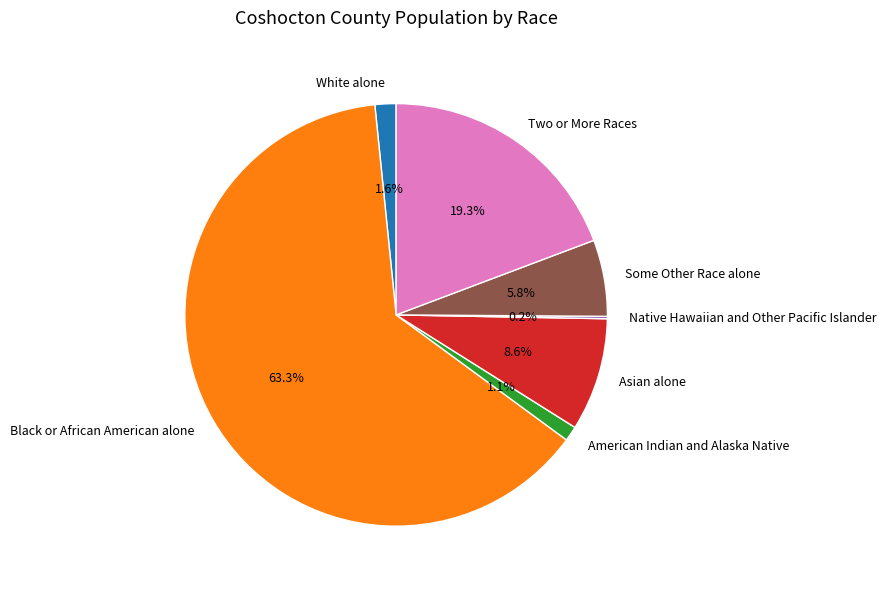

What is the largest slice in the pie chart?

Black or African American alone